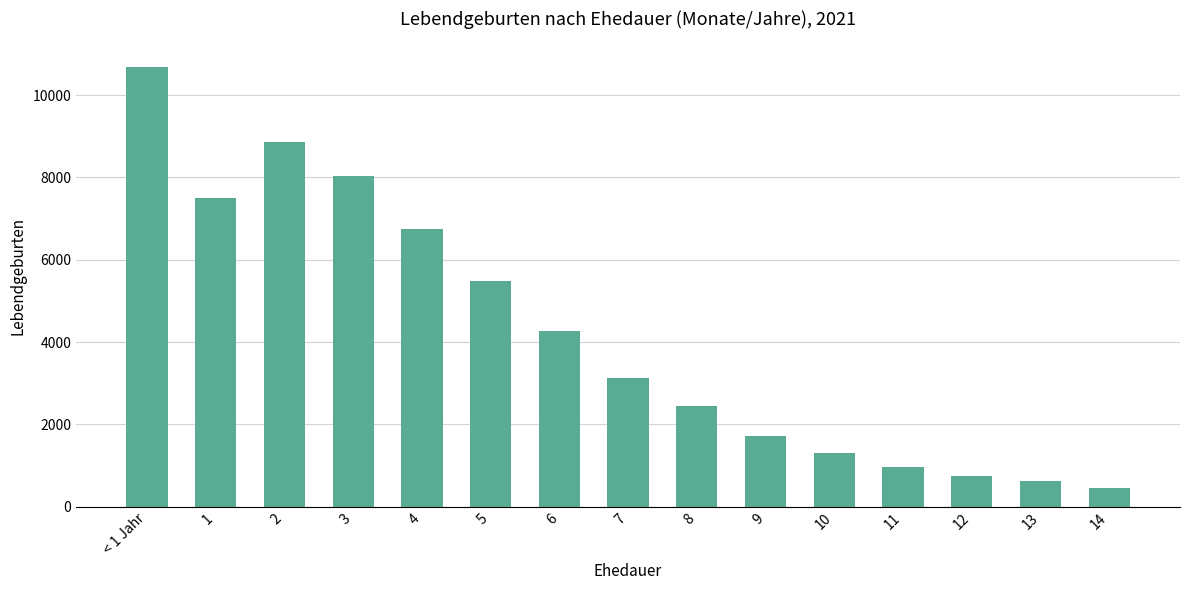

What is the change in value from 9 to 13?

-1107